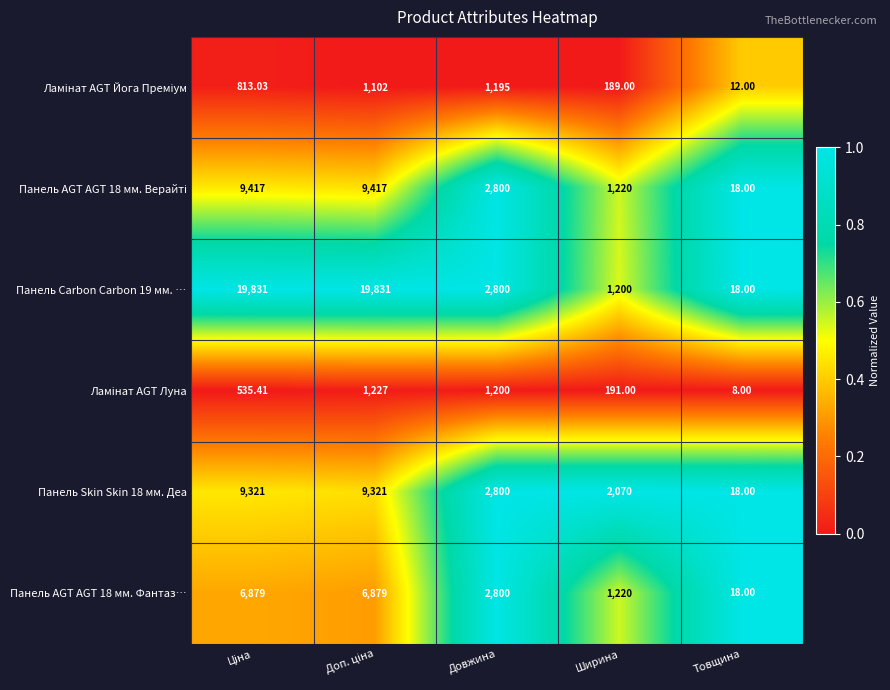

Which category has the lowest value in the Панель AGT AGT 18 мм. Фантаз… series?

Товщина